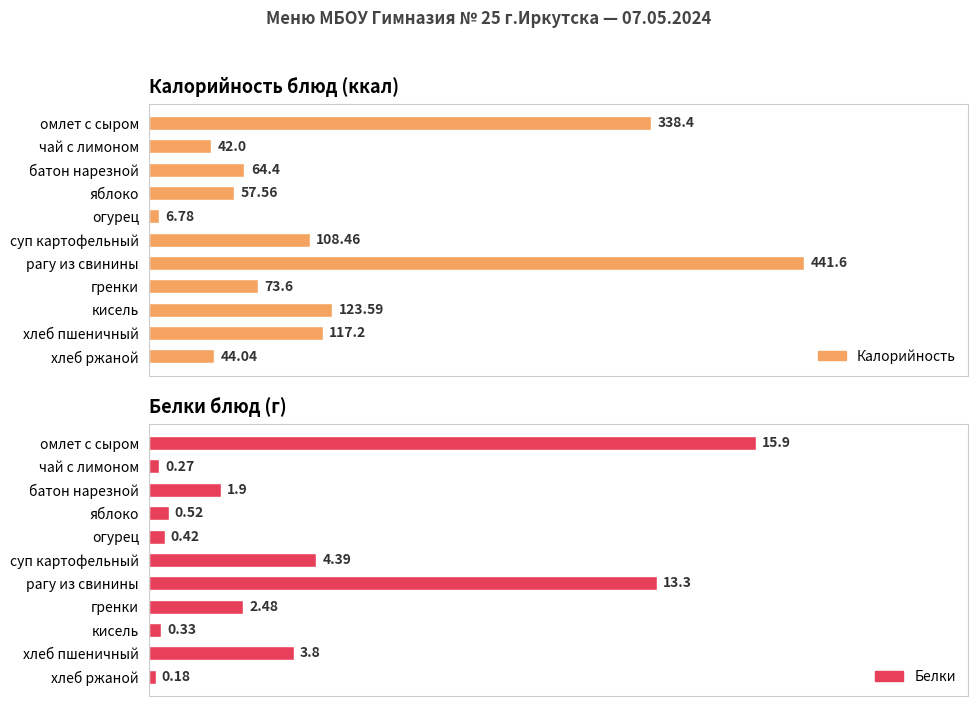

What are all the series names shown in the legend?

Калорийность, Белки